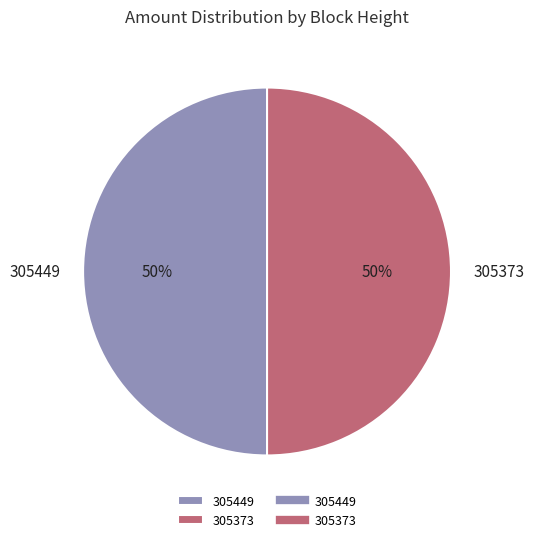

The 305373 slice represents 50% of the pie. True or false?

True